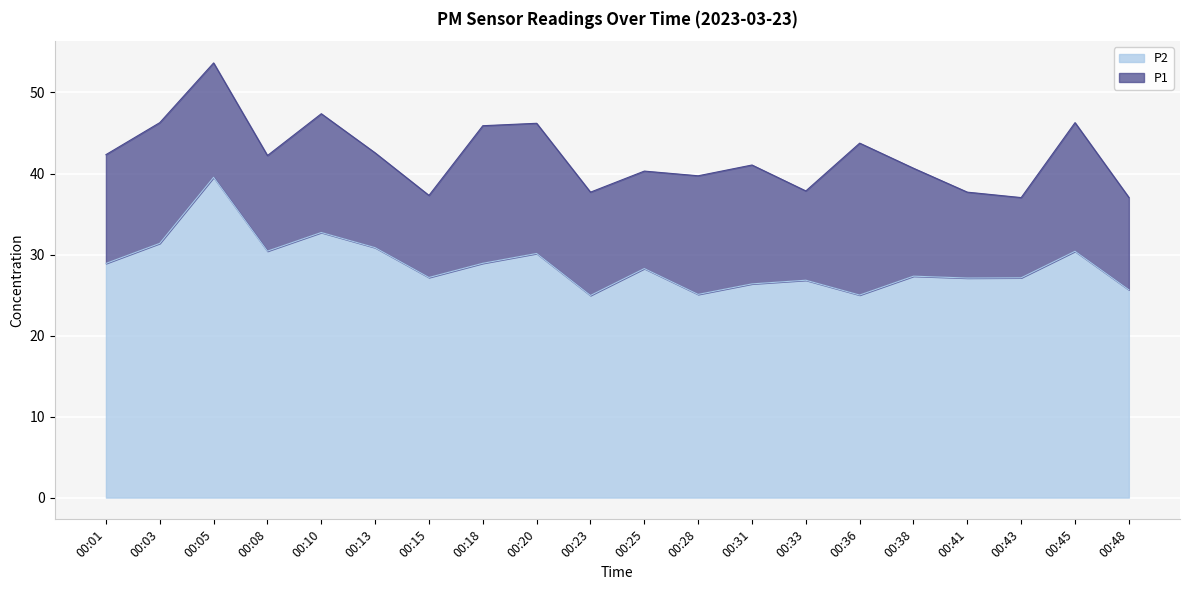

How many data points in P1 are less than 42?

10